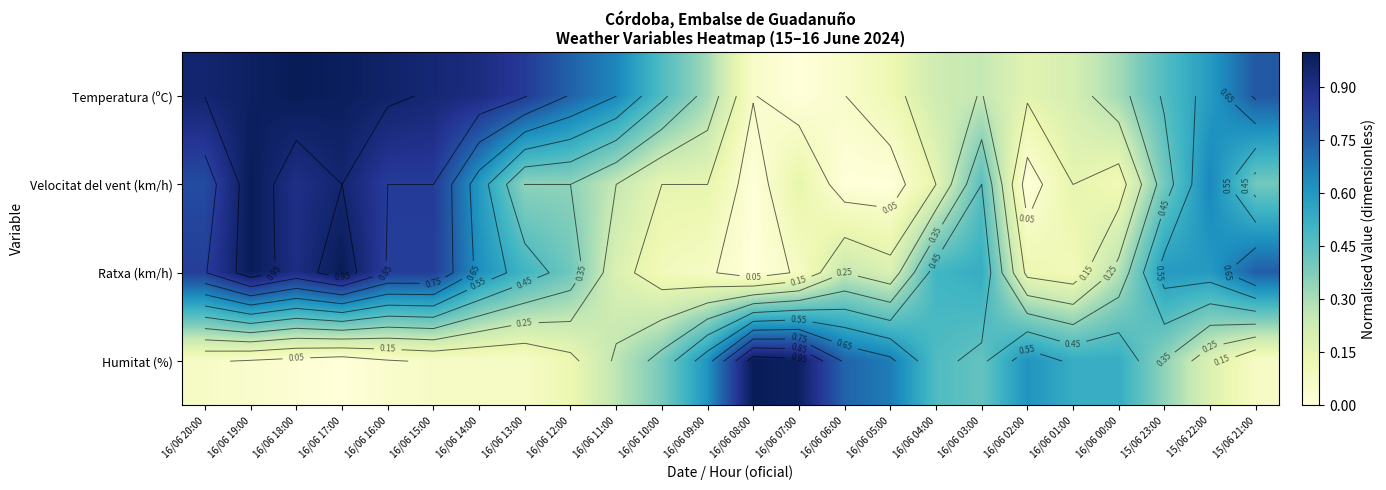

List the labels in order of Ratxa (km/h) value, largest first.

16/06 19:00, 16/06 17:00, 16/06 18:00, 16/06 20:00, 16/06 16:00, 16/06 15:00, 15/06 21:00, 16/06 14:00, 15/06 23:00, 15/06 22:00, 16/06 03:00, 16/06 13:00, 16/06 04:00, 16/06 12:00, 16/06 00:00, 16/06 06:00, 16/06 11:00, 16/06 05:00, 16/06 02:00, 16/06 10:00, 16/06 01:00, 16/06 09:00, 16/06 07:00, 16/06 08:00